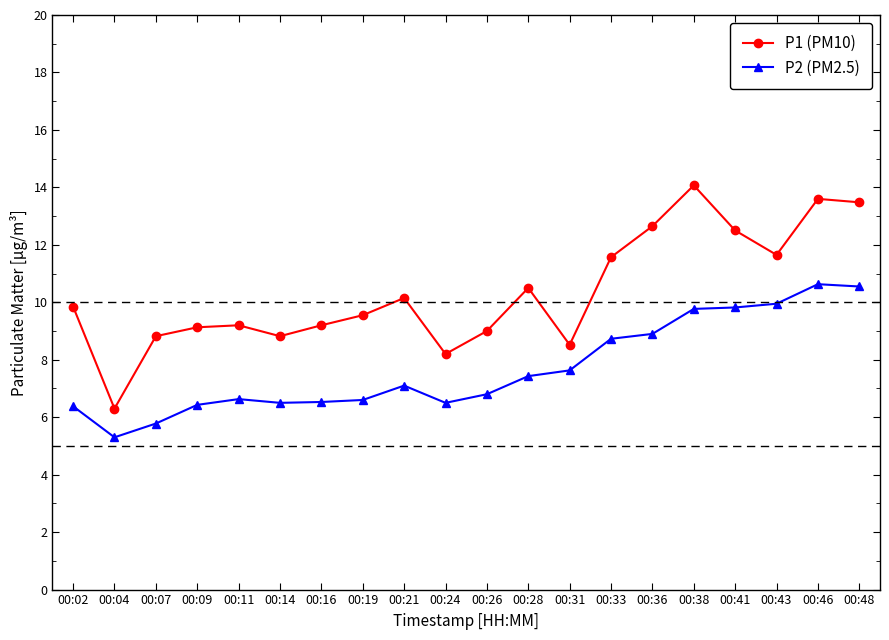

True or false: P2 (PM2.5) has a value of 3.0 at 00:26.

False